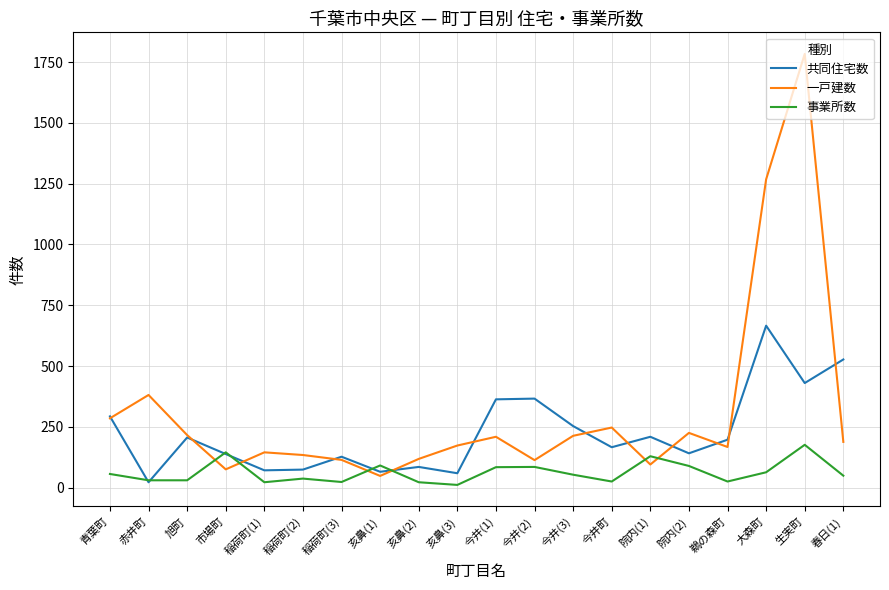

What is the average value of the 一戸建数 series?

310